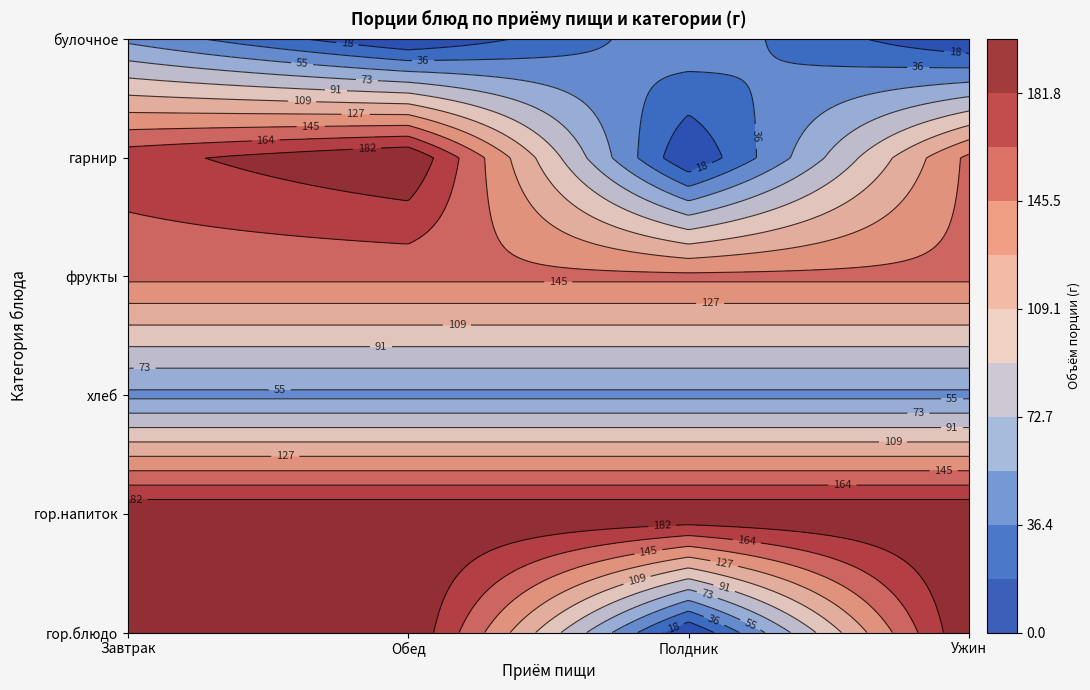

Between гор.блюдо and гарнир, which is larger?

гор.блюдо